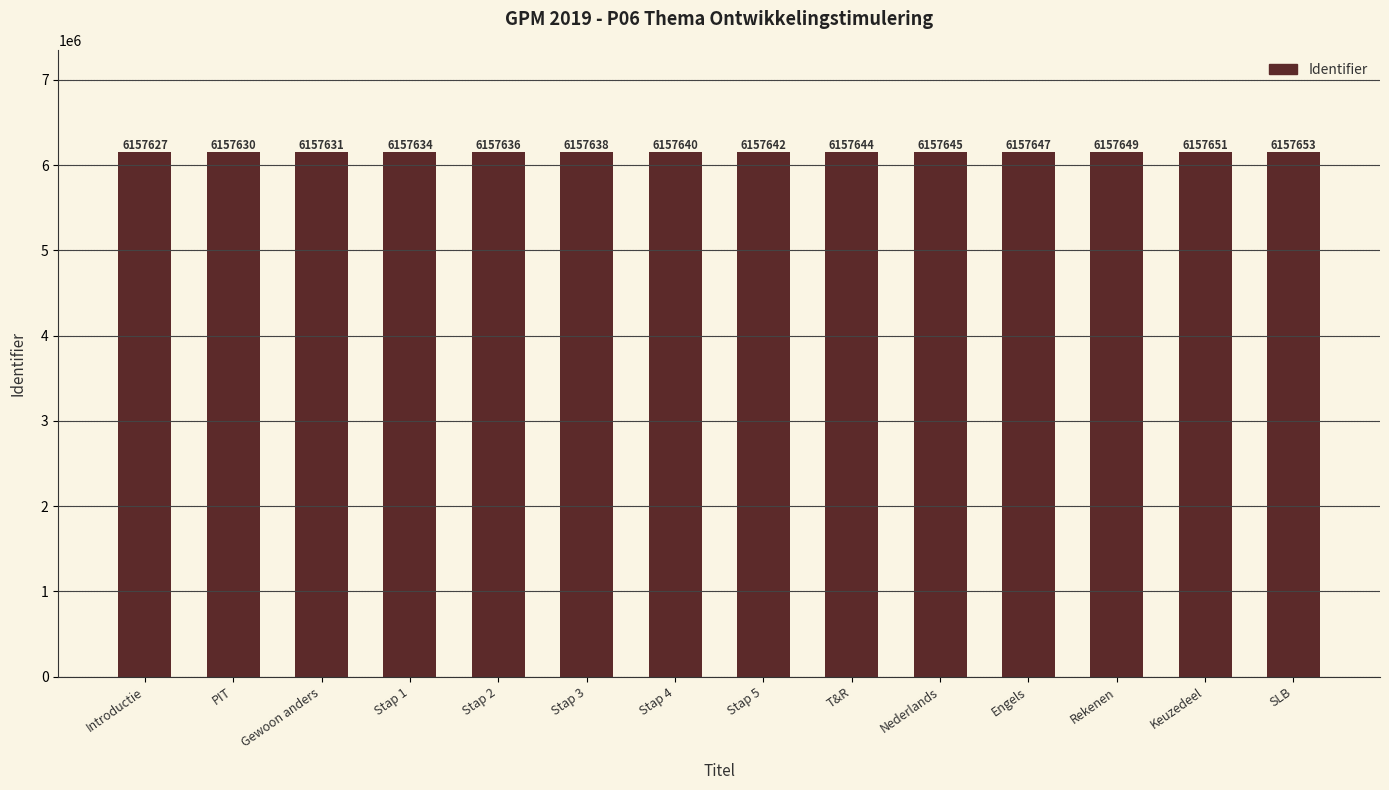

What is the difference between the values at Stap 4 and Keuzedeel?

11